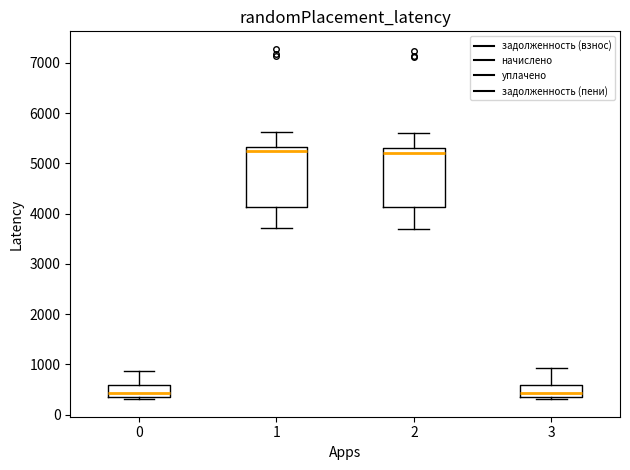

Reading left to right, transcribe this box plot: for each box, give where its median line is, the range the box spans, and where its two whiskers end, as read against the y-axis. The values are not printed on the chart, so give them approximately, as read against the axis.

0: median 400, box 300 to 600, whiskers 300 (just below the box's lower edge) to 900
1: median 5200, box 4100 to 5300, whiskers 3700 to 5600
2: median 5200, box 4100 to 5300, whiskers 3700 to 5600
3: median 400, box 300 to 600, whiskers 300 (just below the box's lower edge) to 900